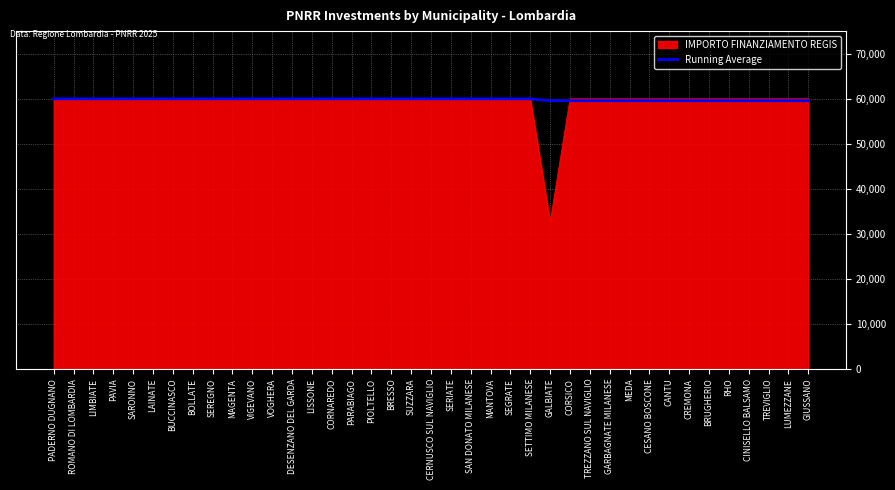

True or false: Running Average has a value of 59966.0 at DESENZANO DEL GARDA.

True